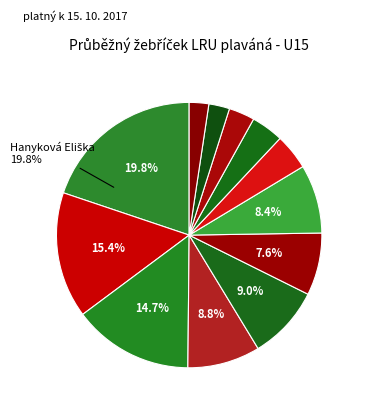

Which slice is the largest?

Hanyková Eliška